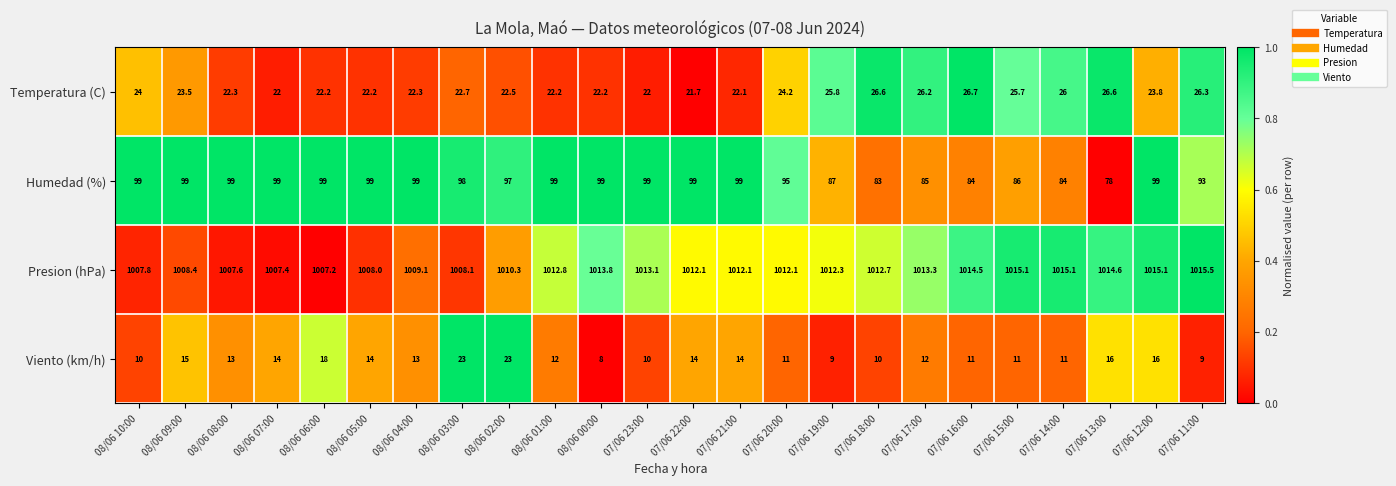

At which category does the chart reach its peak across all series?

07/06 11:00